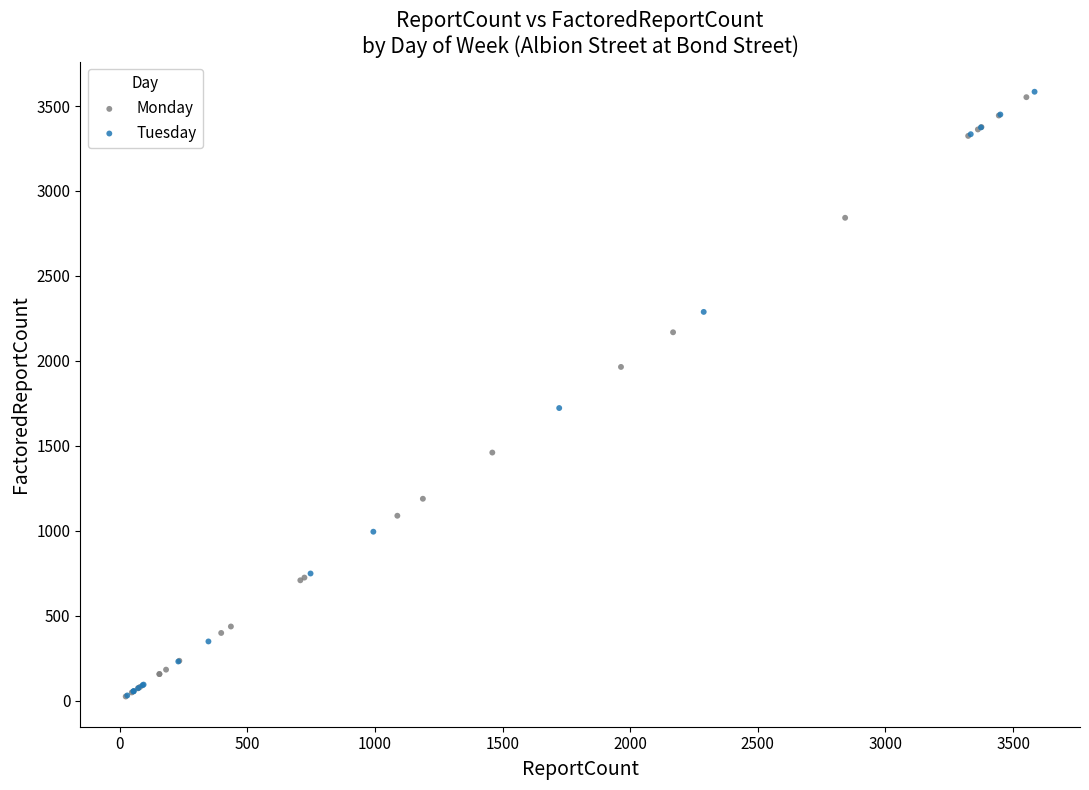

What are all the series names shown in the legend?

Monday, Tuesday